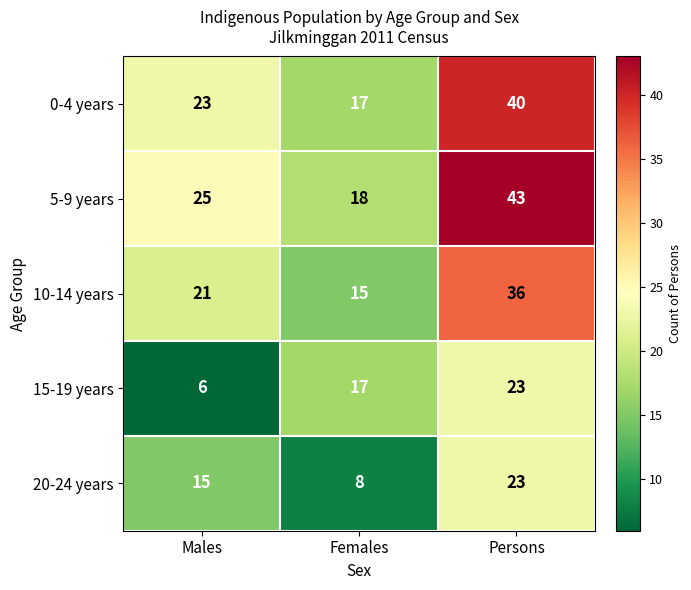

Which series changed the most between Females and Persons?

5-9 years